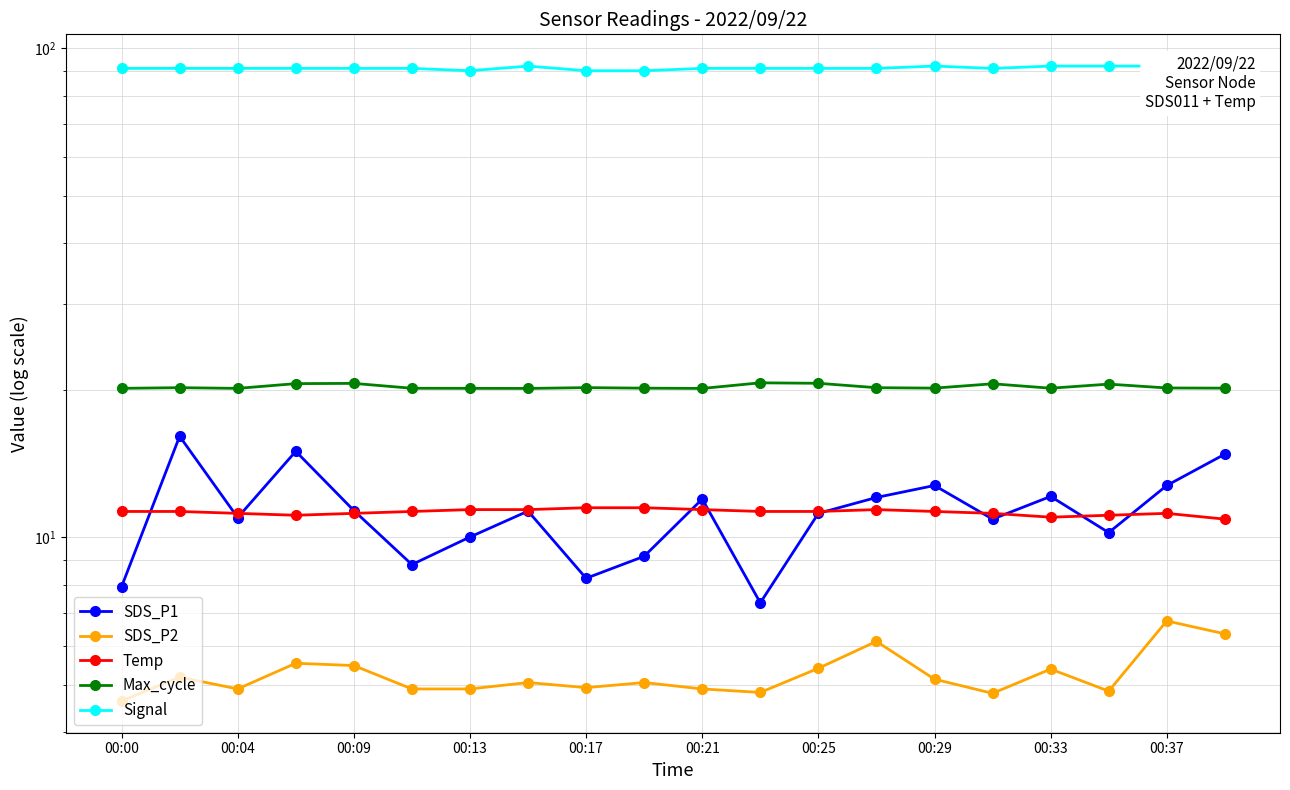

True or false: SDS_P2 has more than 1 interior local peaks.

True